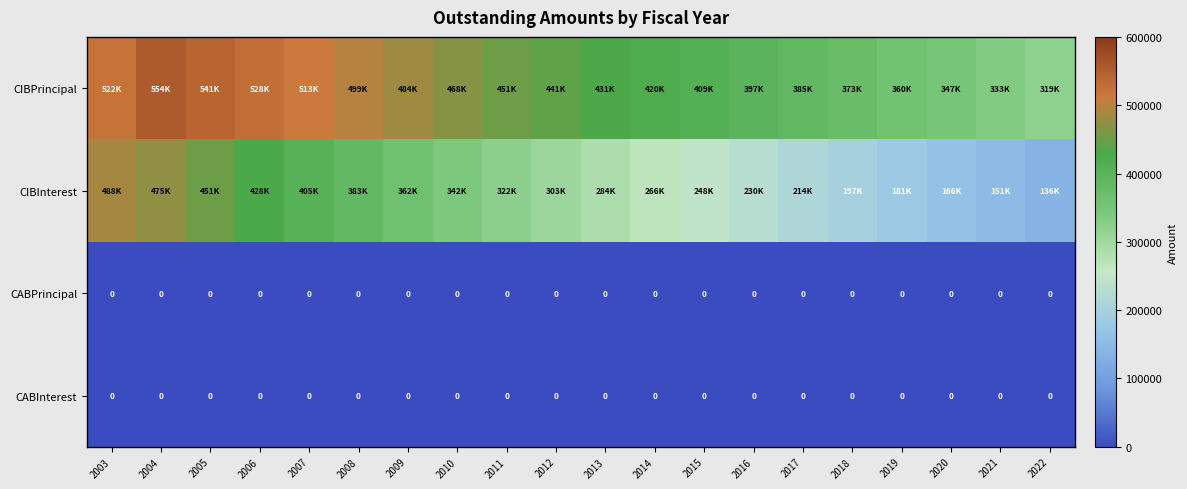

What is the sum of the CIBPrincipal values at 2010 and 2017?

852577.9